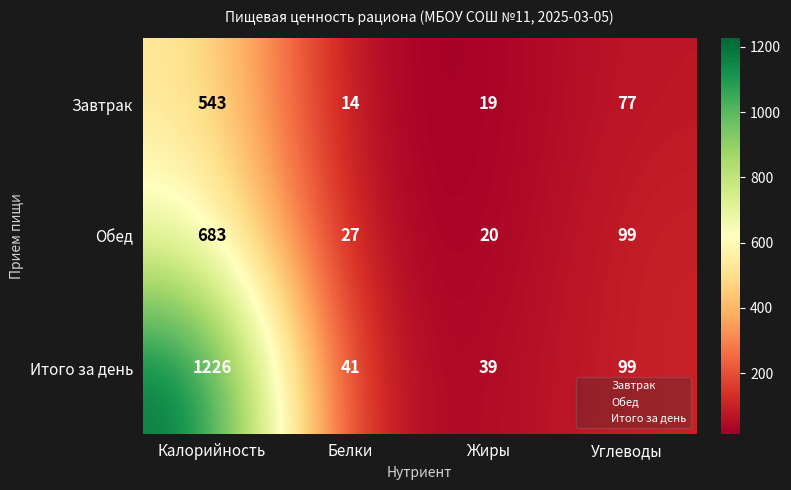

At which category is the sum across all series the highest?

Калорийность